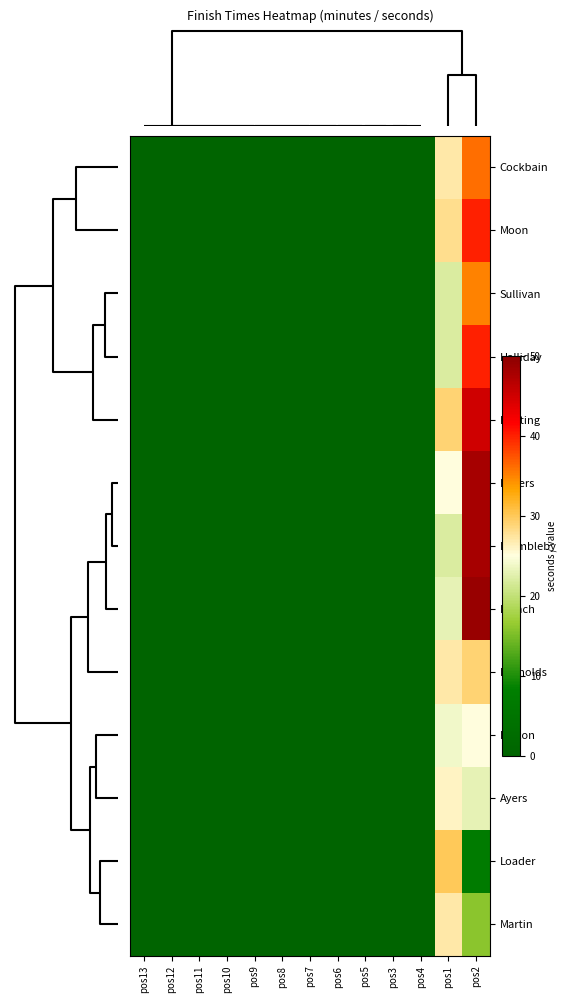

Which category has the lowest value across all series?

pos13